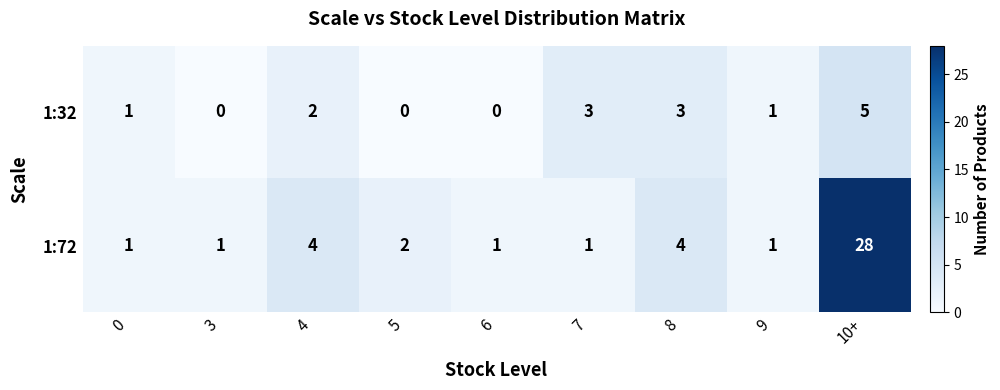

Count the number of data series in this chart.

2